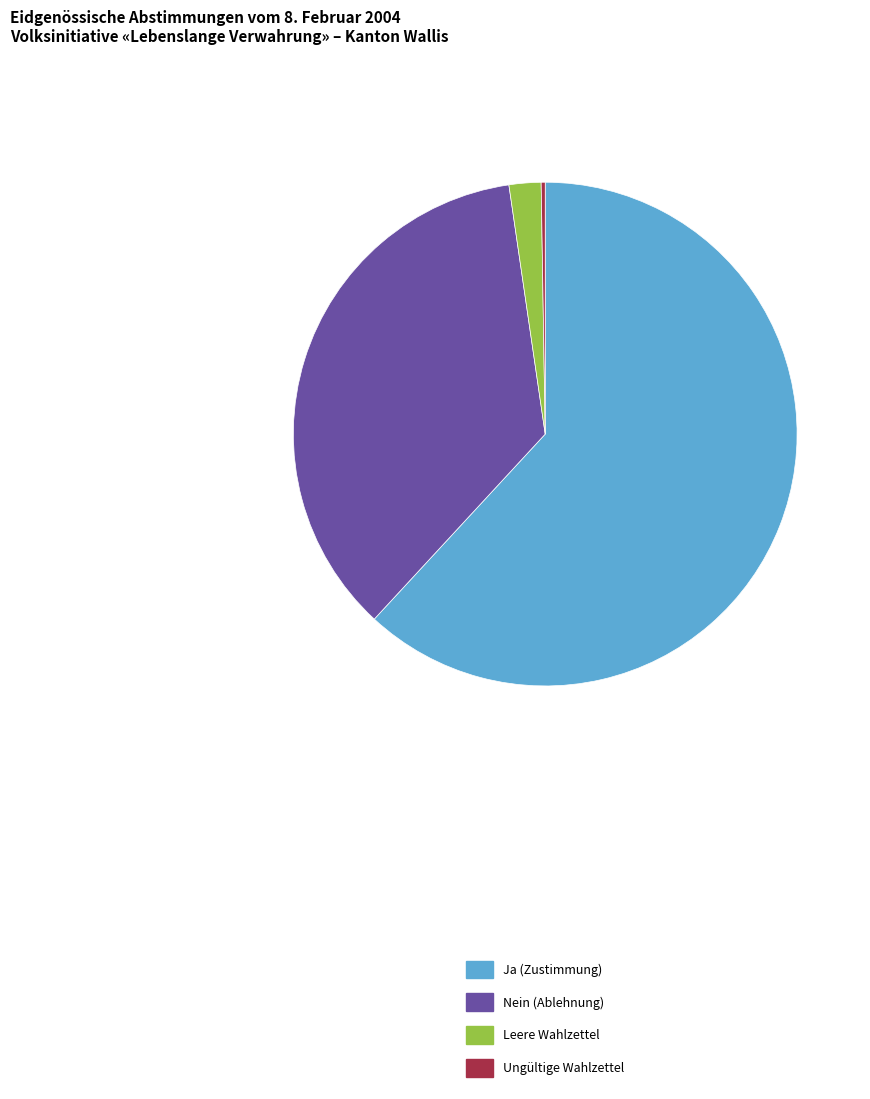

The Nein slice represents 36% of the pie. True or false?

True